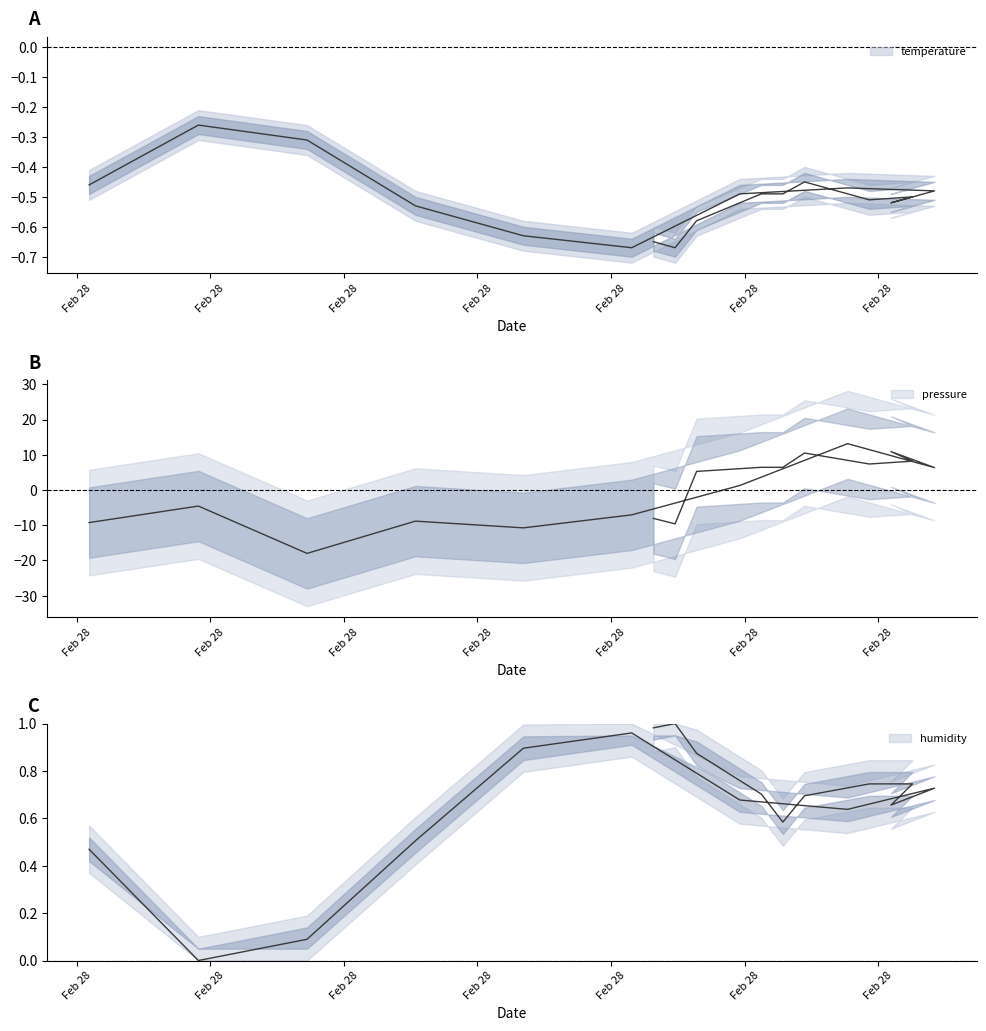

What is the sum of all humidity values?

11.9